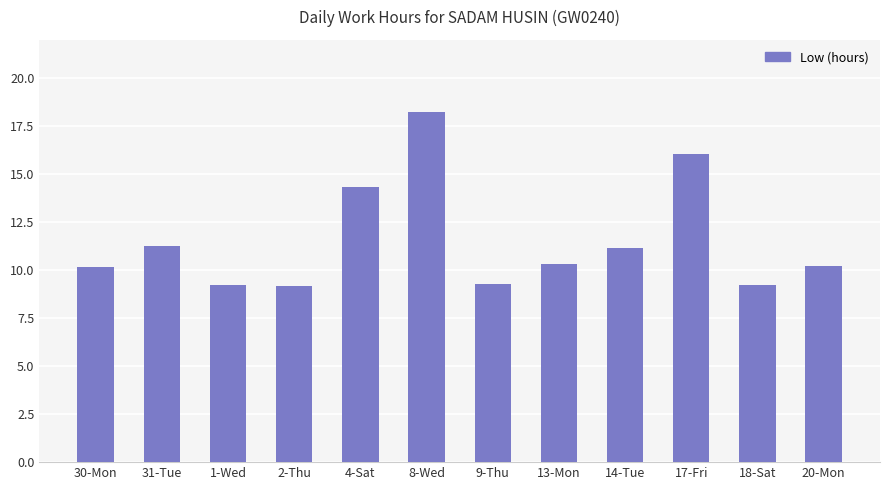

Which category has the highest value across all series?

8-Wed